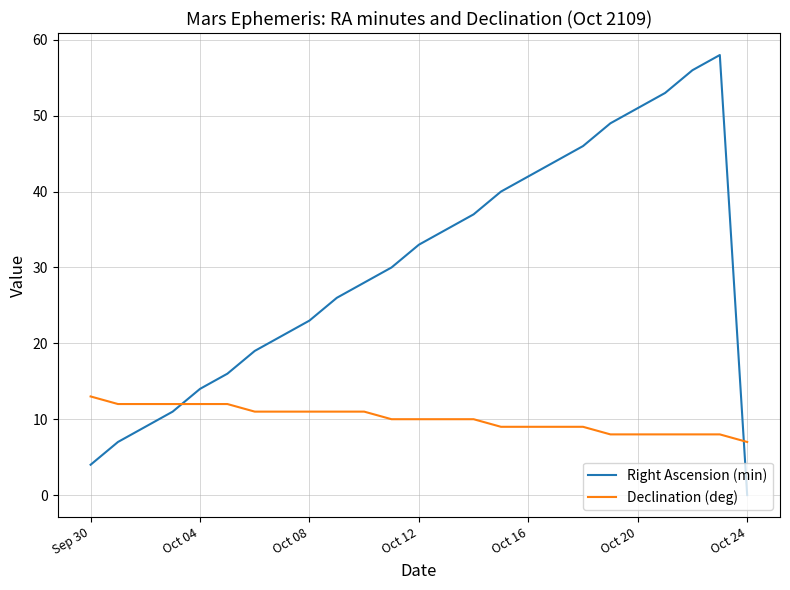

What is the difference between the maximum and minimum values in the Right Ascension (min) series?

58